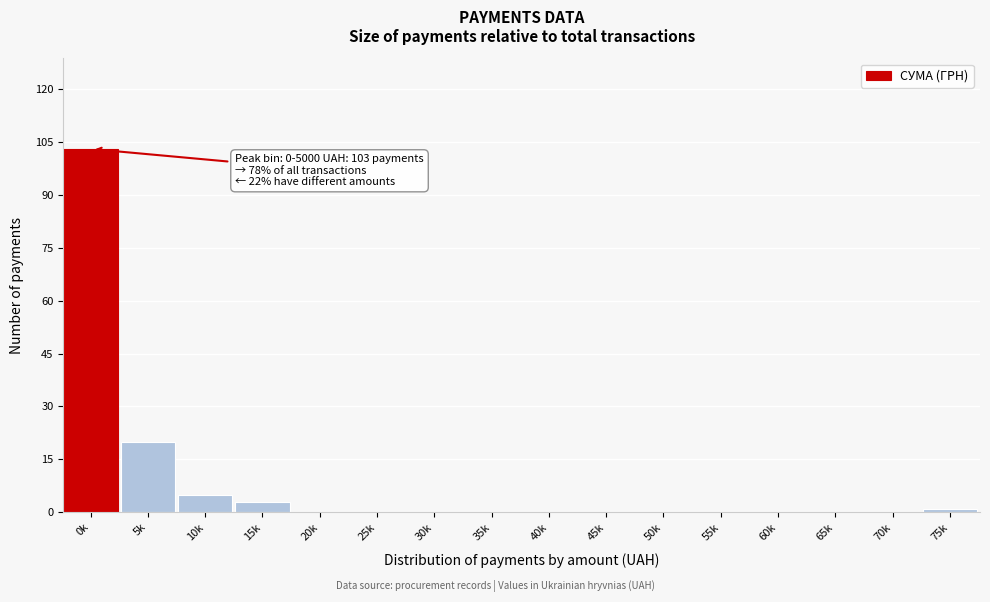

Reading left to right, transcribe all the data shown in this chart.

0k=103	5k=20	10k=5	15k=3	20k=0	25k=0	30k=0	35k=0	40k=0	45k=0	50k=0	55k=0	60k=0	65k=0	70k=0	75k=1